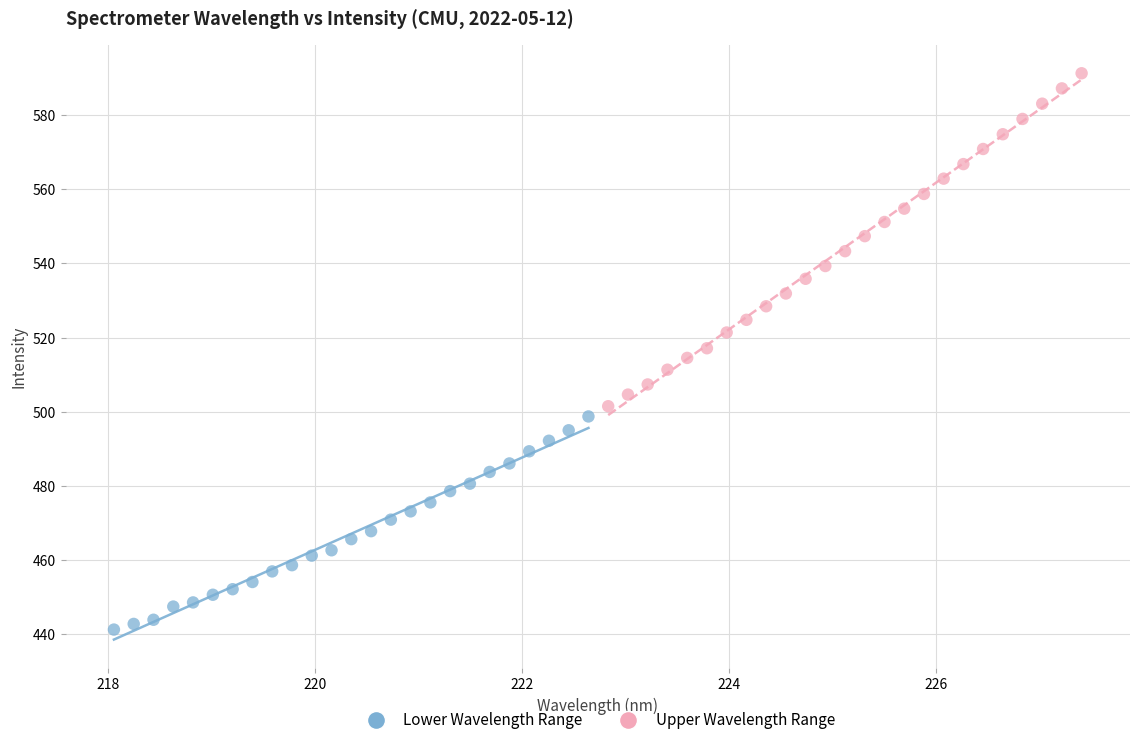

Which series has the widest spread of Y values?

Upper Wavelength Range